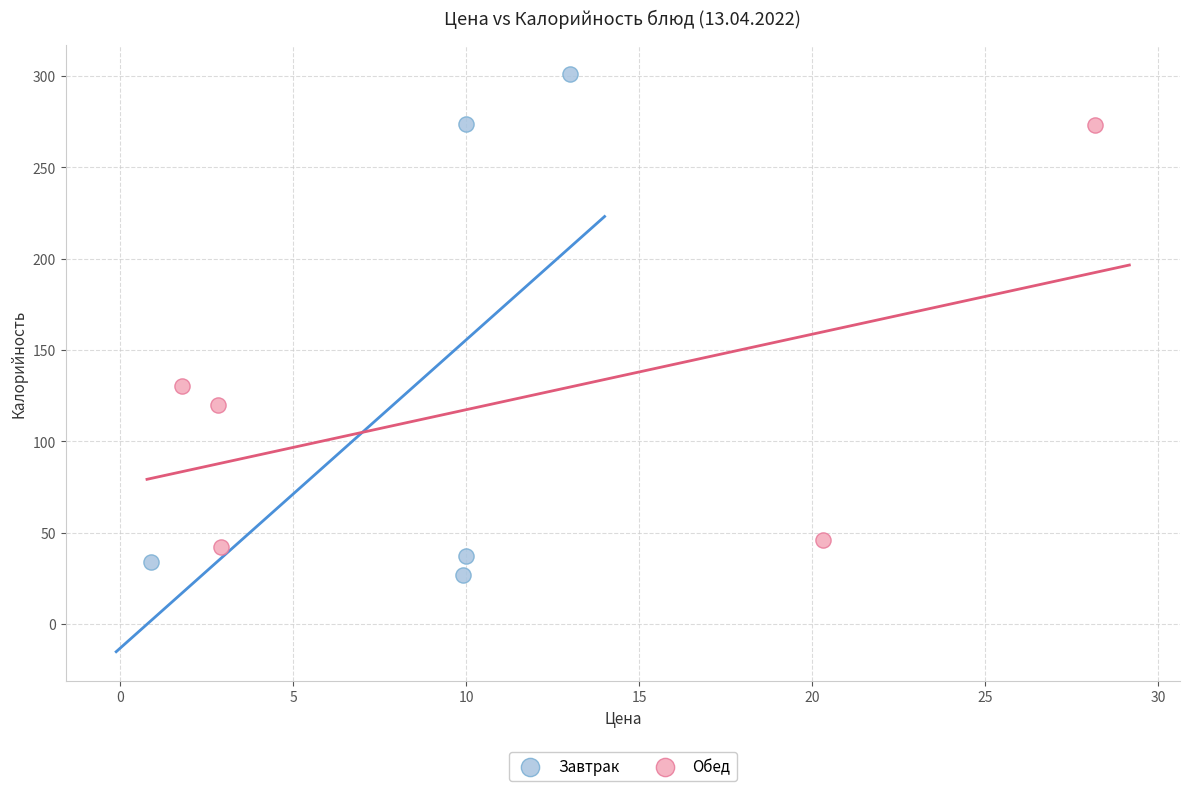

Which series reaches the maximum Y coordinate?

Завтрак